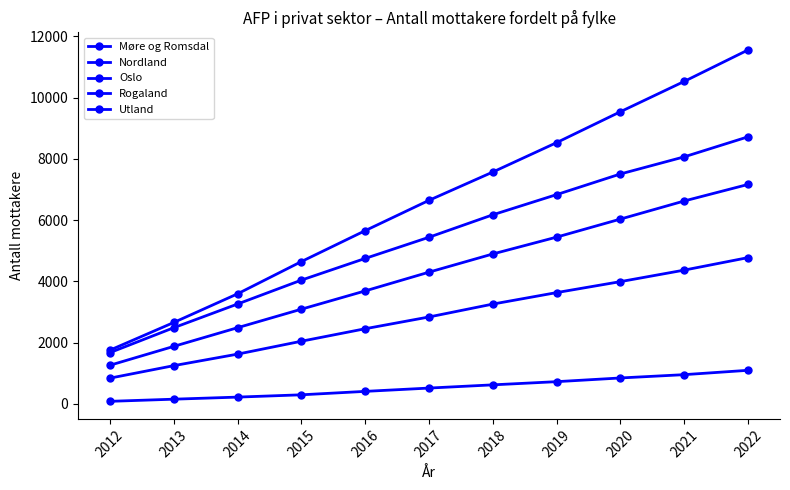

How many data points in Utland are less than 520?

5